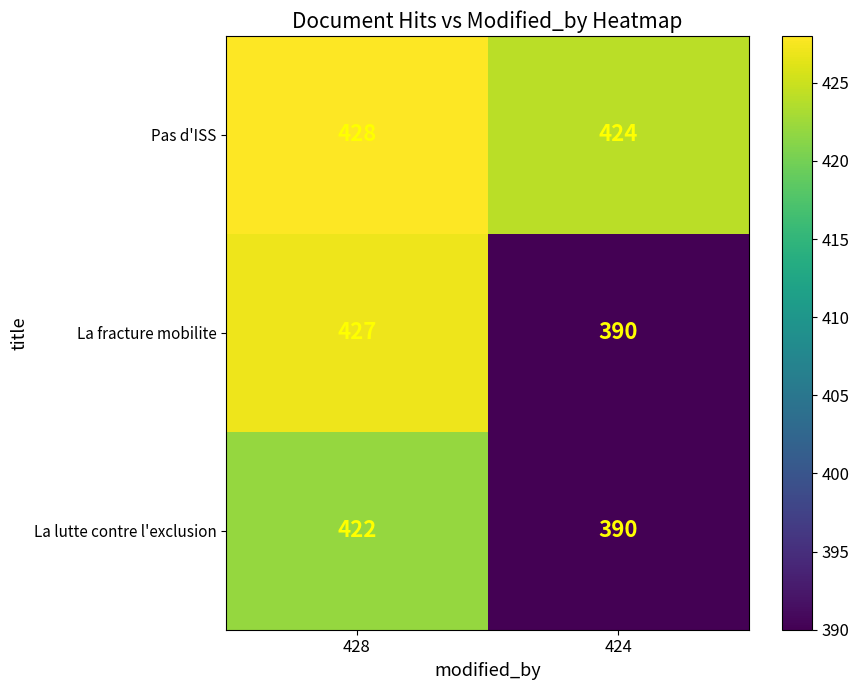

Reading right to left, what are all the values shown in this chart?

Pas d'ISS: 424	428
La fracture mobilite: 390	427
La lutte contre l'exclusion: 390	422